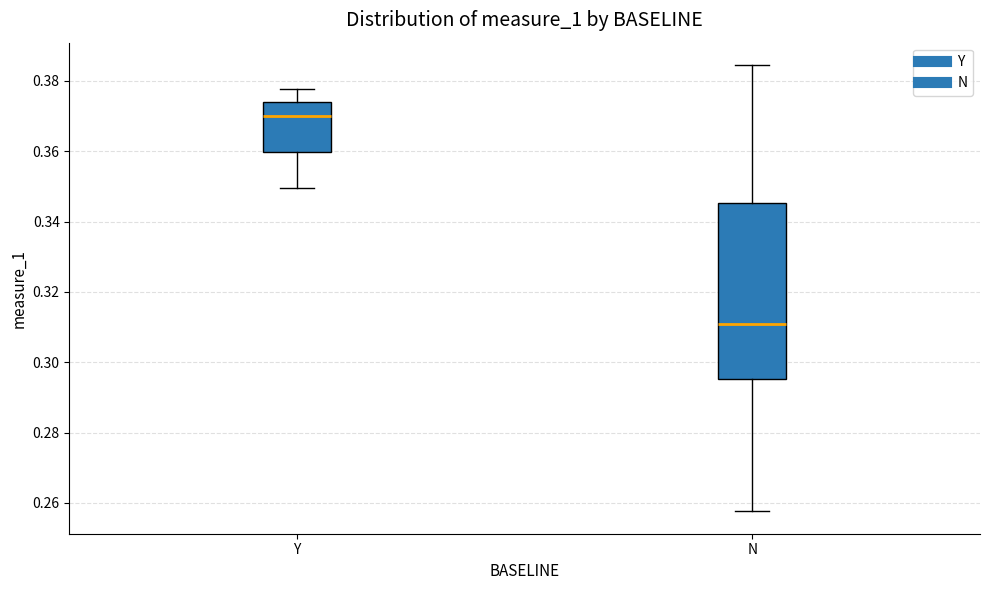

Which box's median line is the highest?

Y